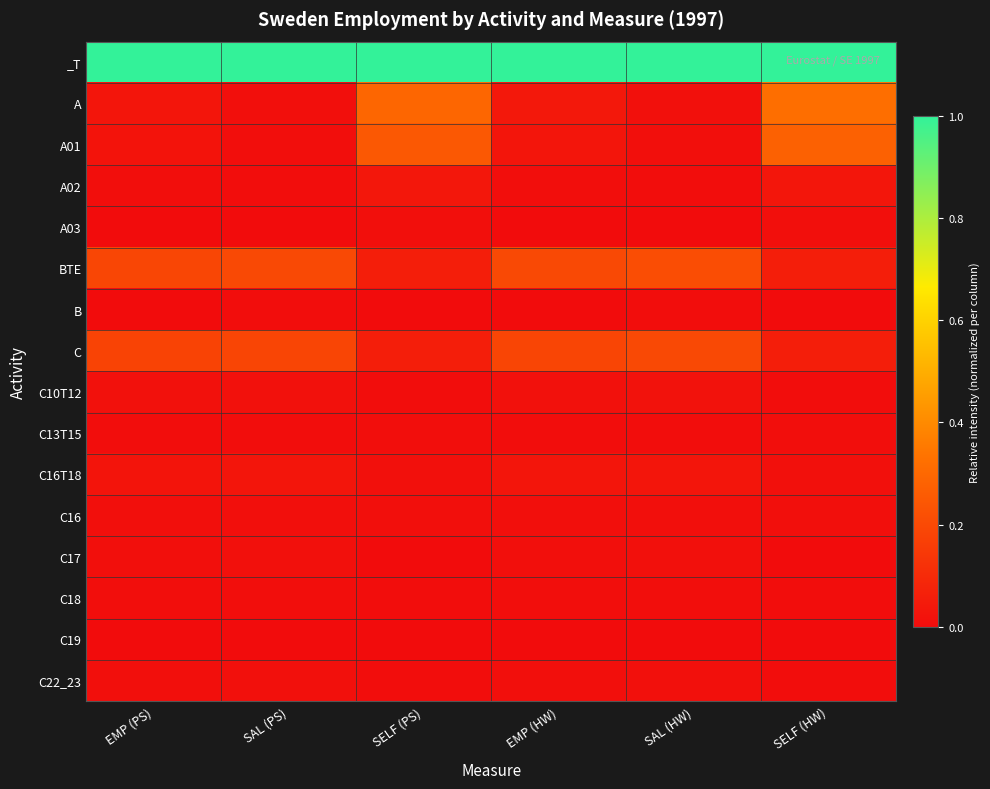

What is the total value across all series at SELF (PS)?

1.7